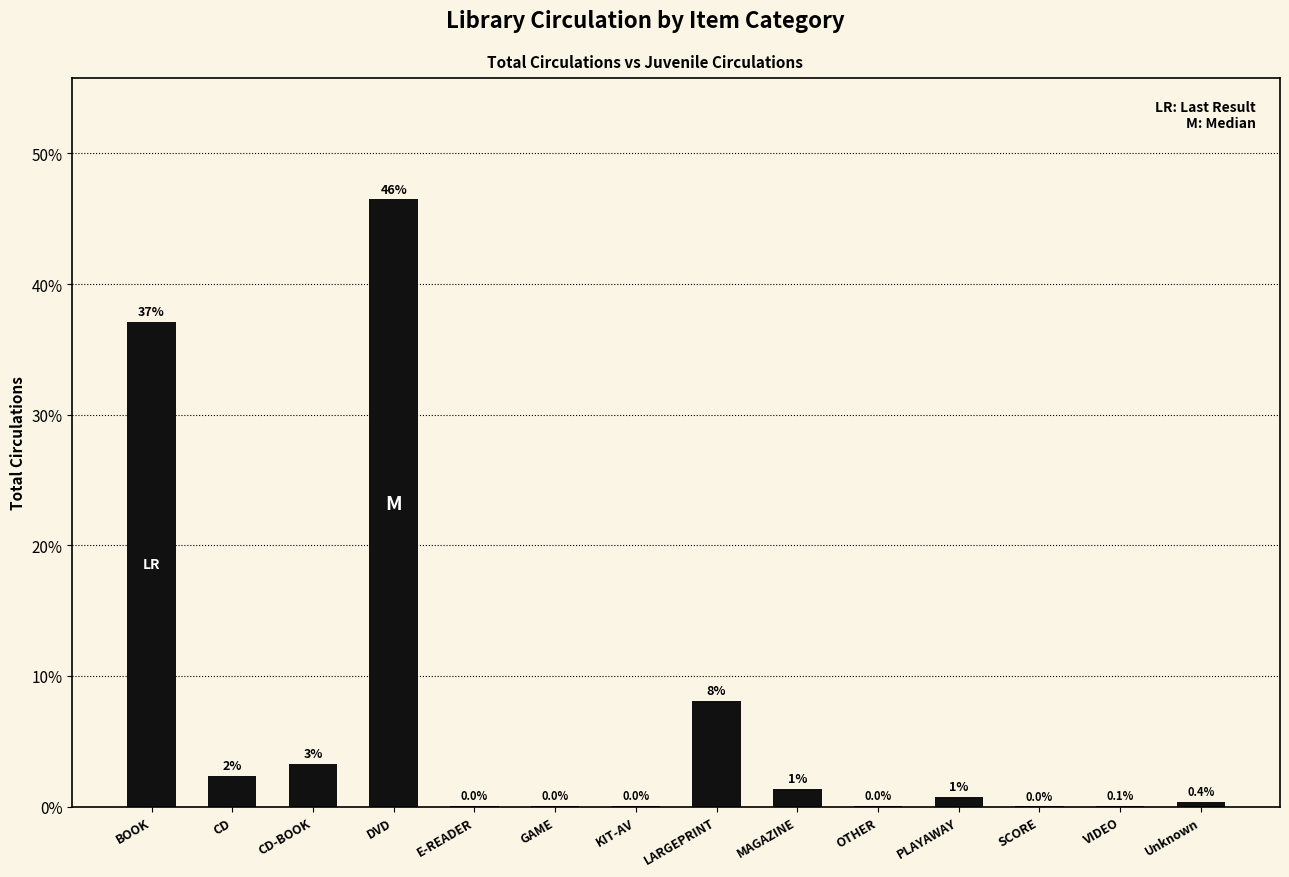

Which has a higher value, SCORE or BOOK?

BOOK